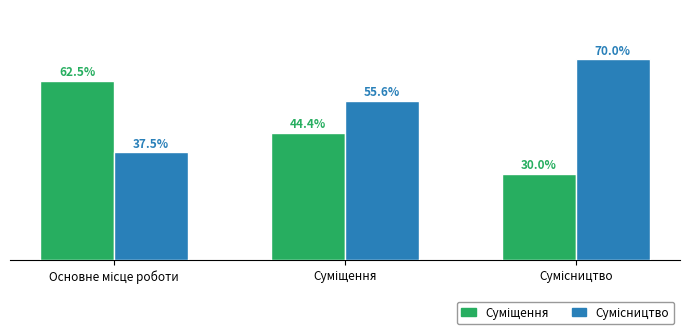

Does the chart contain stacked bars?

No